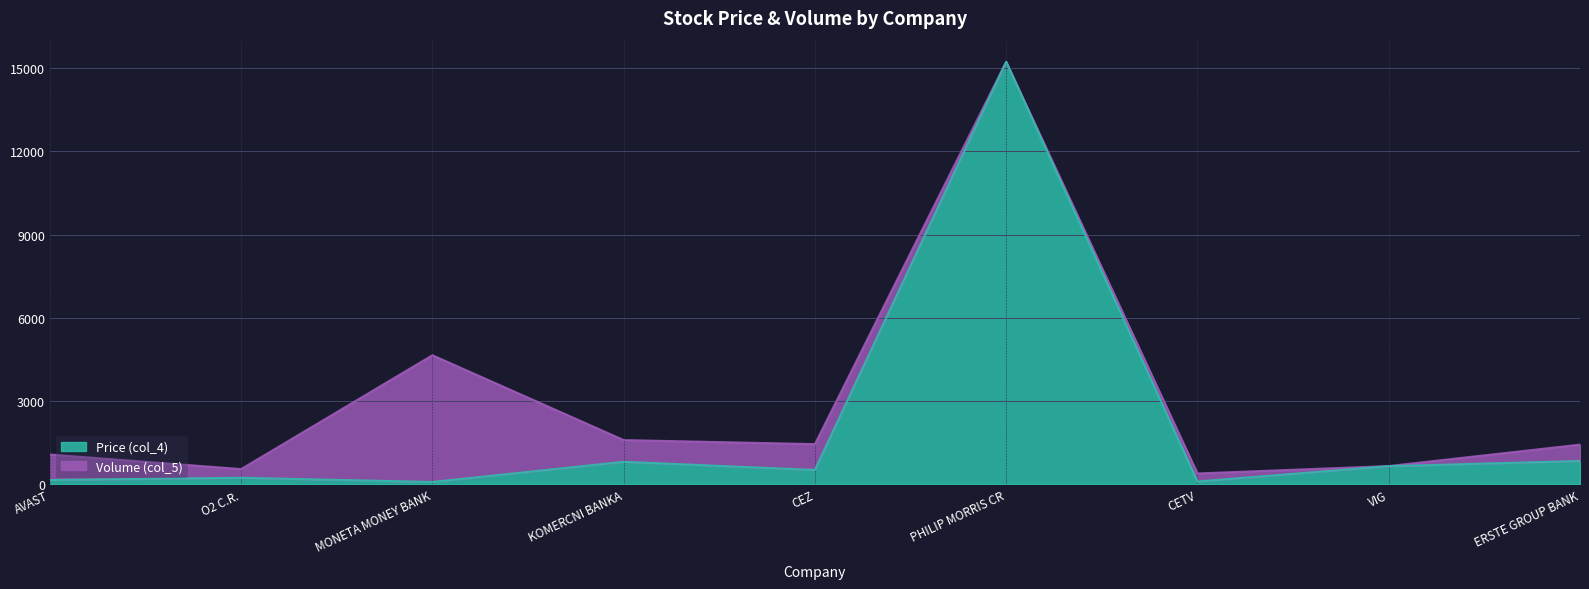

How many values are below 517?

4